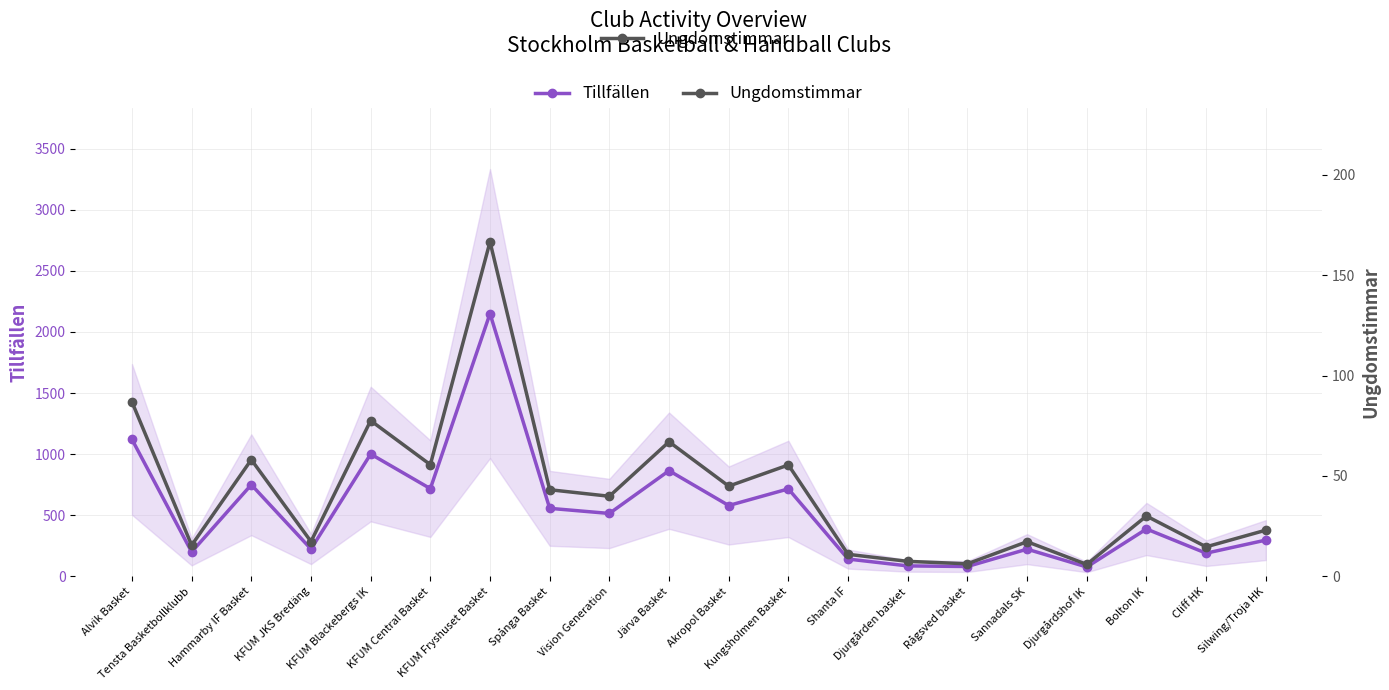

Which series changed the most between Bolton IK and Cliff HK?

Tillfällen